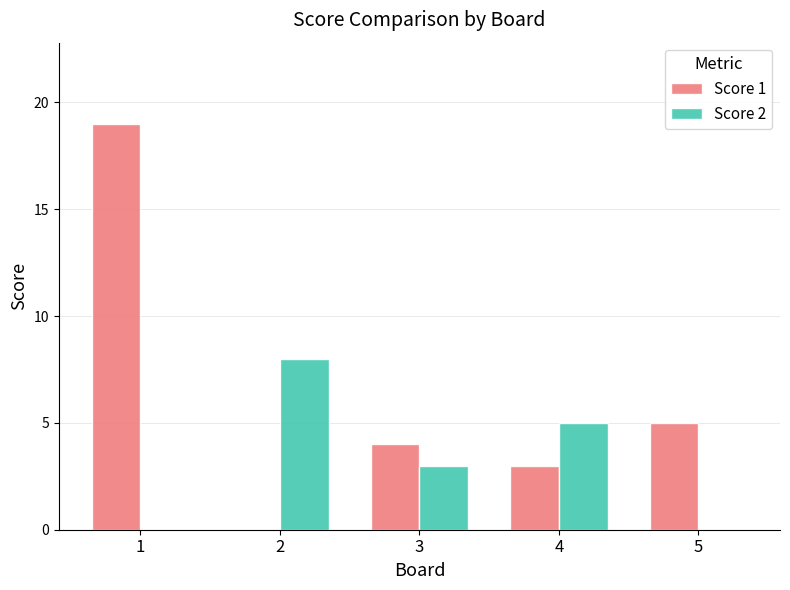

Which series has the largest total across all categories?

Score 1